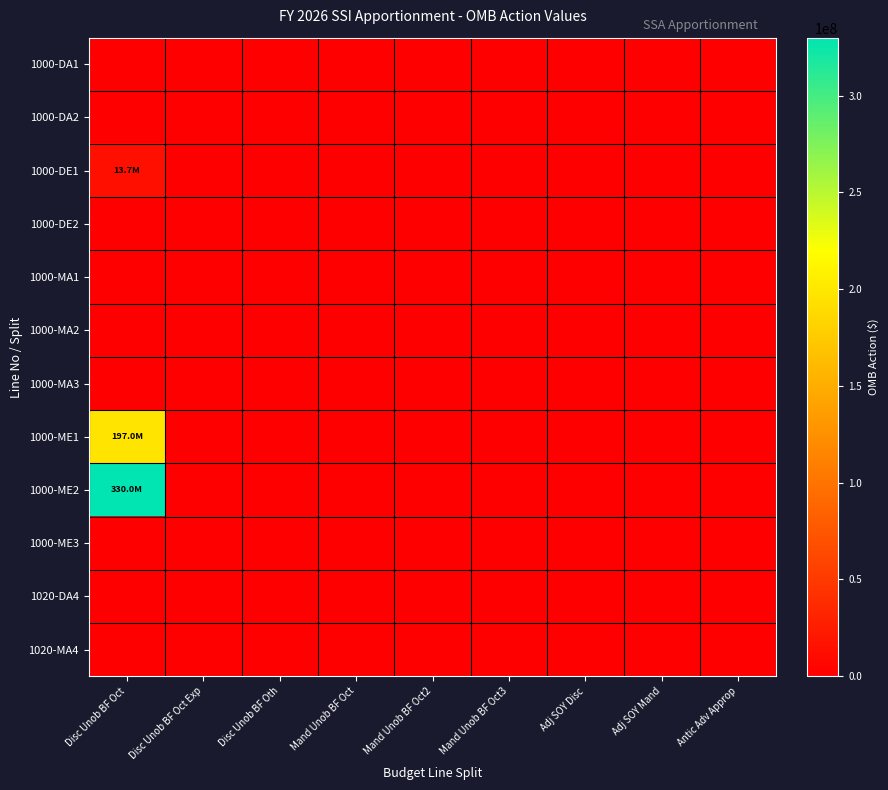

Reading left to right, transcribe all the data shown in this chart.

1000-DA1: Disc Unob BF Oct=0	Disc Unob BF Oct Exp=0	Disc Unob BF Oth=0	Mand Unob BF Oct=0	Mand Unob BF Oct2=0	Mand Unob BF Oct3=0	Adj SOY Disc=0	Adj SOY Mand=0	Antic Adv Approp=0
1000-DA2: Disc Unob BF Oct=0	Disc Unob BF Oct Exp=0	Disc Unob BF Oth=0	Mand Unob BF Oct=0	Mand Unob BF Oct2=0	Mand Unob BF Oct3=0	Adj SOY Disc=0	Adj SOY Mand=0	Antic Adv Approp=0
1000-DE1: Disc Unob BF Oct=13718045	Disc Unob BF Oct Exp=0	Disc Unob BF Oth=0	Mand Unob BF Oct=0	Mand Unob BF Oct2=0	Mand Unob BF Oct3=0	Adj SOY Disc=0	Adj SOY Mand=0	Antic Adv Approp=0
1000-DE2: Disc Unob BF Oct=0	Disc Unob BF Oct Exp=0	Disc Unob BF Oth=0	Mand Unob BF Oct=0	Mand Unob BF Oct2=0	Mand Unob BF Oct3=0	Adj SOY Disc=0	Adj SOY Mand=0	Antic Adv Approp=0
1000-MA1: Disc Unob BF Oct=0	Disc Unob BF Oct Exp=0	Disc Unob BF Oth=0	Mand Unob BF Oct=0	Mand Unob BF Oct2=0	Mand Unob BF Oct3=0	Adj SOY Disc=0	Adj SOY Mand=0	Antic Adv Approp=0
1000-MA2: Disc Unob BF Oct=0	Disc Unob BF Oct Exp=0	Disc Unob BF Oth=0	Mand Unob BF Oct=0	Mand Unob BF Oct2=0	Mand Unob BF Oct3=0	Adj SOY Disc=0	Adj SOY Mand=0	Antic Adv Approp=0
1000-MA3: Disc Unob BF Oct=0	Disc Unob BF Oct Exp=0	Disc Unob BF Oth=0	Mand Unob BF Oct=0	Mand Unob BF Oct2=0	Mand Unob BF Oct3=0	Adj SOY Disc=0	Adj SOY Mand=0	Antic Adv Approp=0
1000-ME1: Disc Unob BF Oct=197000000	Disc Unob BF Oct Exp=0	Disc Unob BF Oth=0	Mand Unob BF Oct=0	Mand Unob BF Oct2=0	Mand Unob BF Oct3=0	Adj SOY Disc=0	Adj SOY Mand=0	Antic Adv Approp=0
1000-ME2: Disc Unob BF Oct=330000000	Disc Unob BF Oct Exp=0	Disc Unob BF Oth=0	Mand Unob BF Oct=0	Mand Unob BF Oct2=0	Mand Unob BF Oct3=0	Adj SOY Disc=0	Adj SOY Mand=0	Antic Adv Approp=0
1000-ME3: Disc Unob BF Oct=0	Disc Unob BF Oct Exp=0	Disc Unob BF Oth=0	Mand Unob BF Oct=0	Mand Unob BF Oct2=0	Mand Unob BF Oct3=0	Adj SOY Disc=0	Adj SOY Mand=0	Antic Adv Approp=0
1020-DA4: Disc Unob BF Oct=0	Disc Unob BF Oct Exp=0	Disc Unob BF Oth=0	Mand Unob BF Oct=0	Mand Unob BF Oct2=0	Mand Unob BF Oct3=0	Adj SOY Disc=0	Adj SOY Mand=0	Antic Adv Approp=0
1020-MA4: Disc Unob BF Oct=0	Disc Unob BF Oct Exp=0	Disc Unob BF Oth=0	Mand Unob BF Oct=0	Mand Unob BF Oct2=0	Mand Unob BF Oct3=0	Adj SOY Disc=0	Adj SOY Mand=0	Antic Adv Approp=0